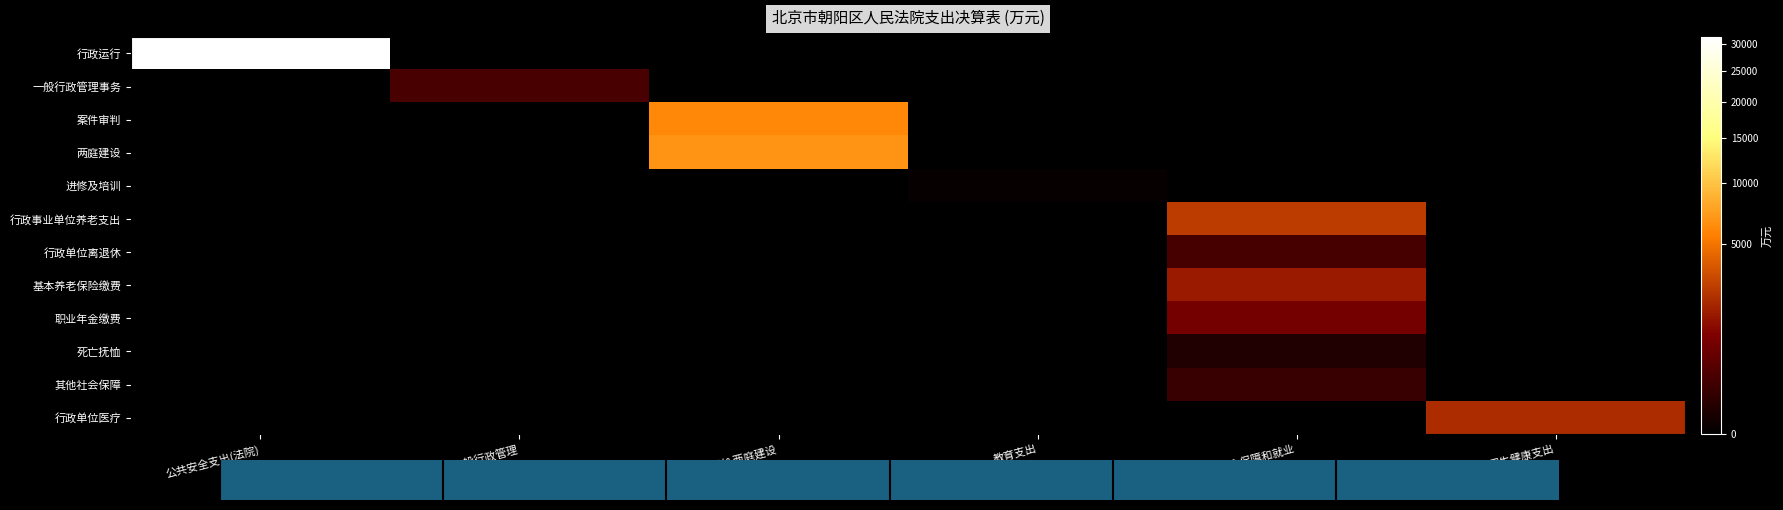

Reading left to right, what are all the values shown in this chart?

行政运行: 公共安全支出(法院)=31313.7	一般行政管理=0.0	案件审判&两庭建设=0.0	教育支出=0.0	社会保障和就业=0.0	卫生健康支出=0.0
一般行政管理事务: 公共安全支出(法院)=0.0	一般行政管理=254.6	案件审判&两庭建设=0.0	教育支出=0.0	社会保障和就业=0.0	卫生健康支出=0.0
案件审判: 公共安全支出(法院)=0.0	一般行政管理=0.0	案件审判&两庭建设=6077.0	教育支出=0.0	社会保障和就业=0.0	卫生健康支出=0.0
两庭建设: 公共安全支出(法院)=0.0	一般行政管理=0.0	案件审判&两庭建设=6736.6	教育支出=0.0	社会保障和就业=0.0	卫生健康支出=0.0
进修及培训: 公共安全支出(法院)=0.0	一般行政管理=0.0	案件审判&两庭建设=0.0	教育支出=0.9	社会保障和就业=0.0	卫生健康支出=0.0
行政事业单位养老支出: 公共安全支出(法院)=0.0	一般行政管理=0.0	案件审判&两庭建设=0.0	教育支出=0.0	社会保障和就业=2614.0	卫生健康支出=0.0
行政单位离退休: 公共安全支出(法院)=0.0	一般行政管理=0.0	案件审判&两庭建设=0.0	教育支出=0.0	社会保障和就业=225.4	卫生健康支出=0.0
基本养老保险缴费: 公共安全支出(法院)=0.0	一般行政管理=0.0	案件审判&两庭建设=0.0	教育支出=0.0	社会保障和就业=1598.1	卫生健康支出=0.0
职业年金缴费: 公共安全支出(法院)=0.0	一般行政管理=0.0	案件审判&两庭建设=0.0	教育支出=0.0	社会保障和就业=790.5	卫生健康支出=0.0
死亡抚恤: 公共安全支出(法院)=0.0	一般行政管理=0.0	案件审判&两庭建设=0.0	教育支出=0.0	社会保障和就业=34.2	卫生健康支出=0.0
其他社会保障: 公共安全支出(法院)=0.0	一般行政管理=0.0	案件审判&两庭建设=0.0	教育支出=0.0	社会保障和就业=128.4	卫生健康支出=0.0
行政单位医疗: 公共安全支出(法院)=0.0	一般行政管理=0.0	案件审判&两庭建设=0.0	教育支出=0.0	社会保障和就业=0.0	卫生健康支出=2083.8